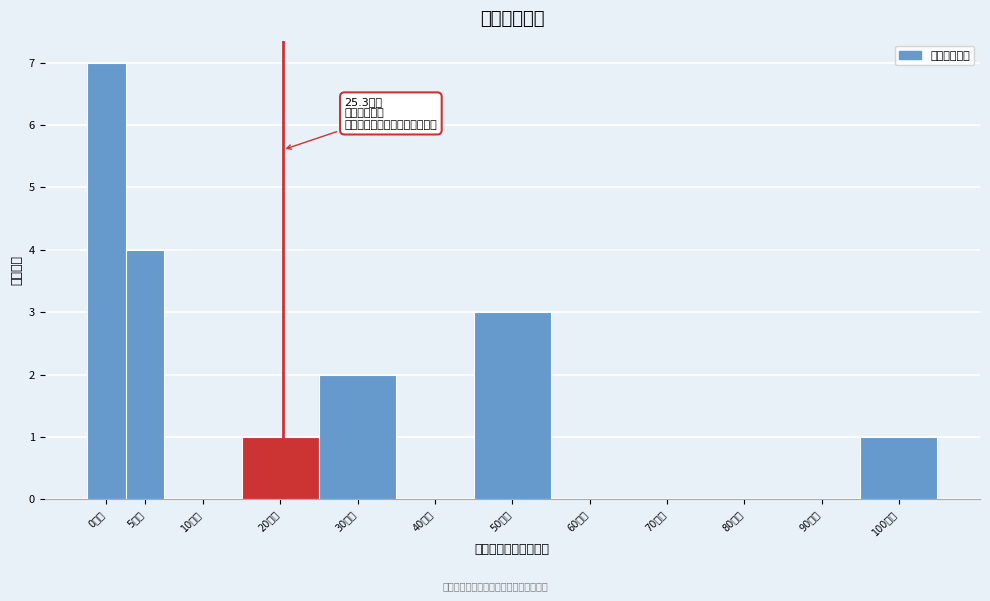

Reading left to right, transcribe all the data shown in this chart.

0万元=7	5万元=4	10万元=0	20万元=1	30万元=2	40万元=0	50万元=3	60万元=0	70万元=0	80万元=0	90万元=0	100万元=1